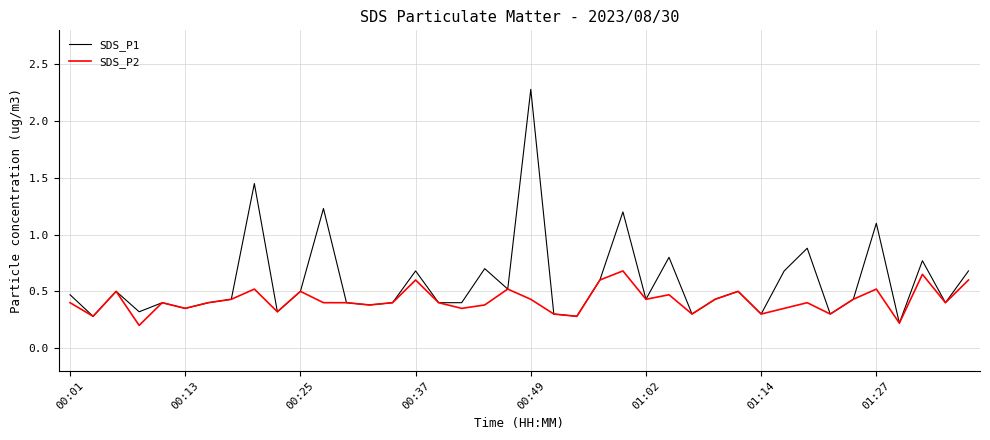

List the series in order of their peak value, lowest first.

SDS_P2, SDS_P1